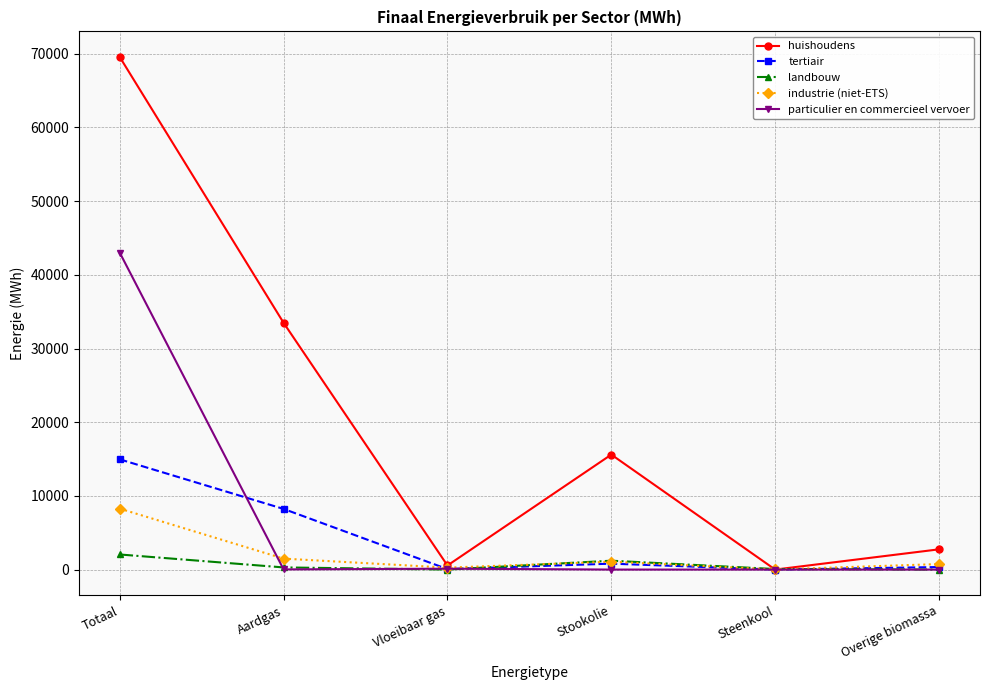

How many lines are shown in the chart?

5